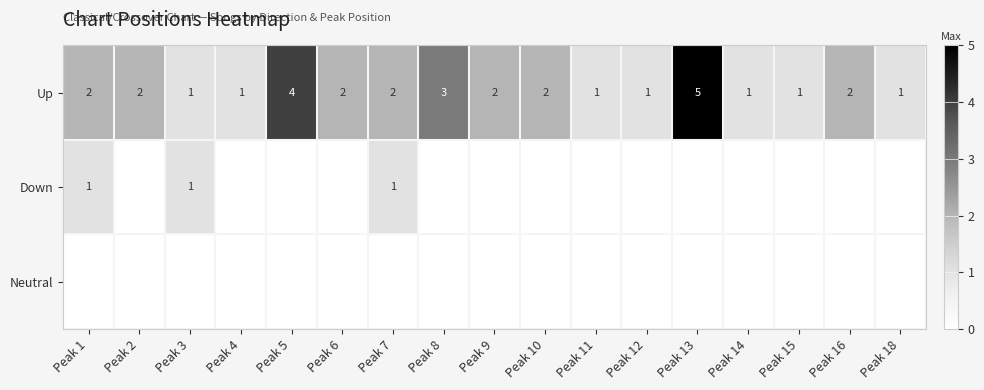

Which category has the highest value in the Up series?

Peak 13